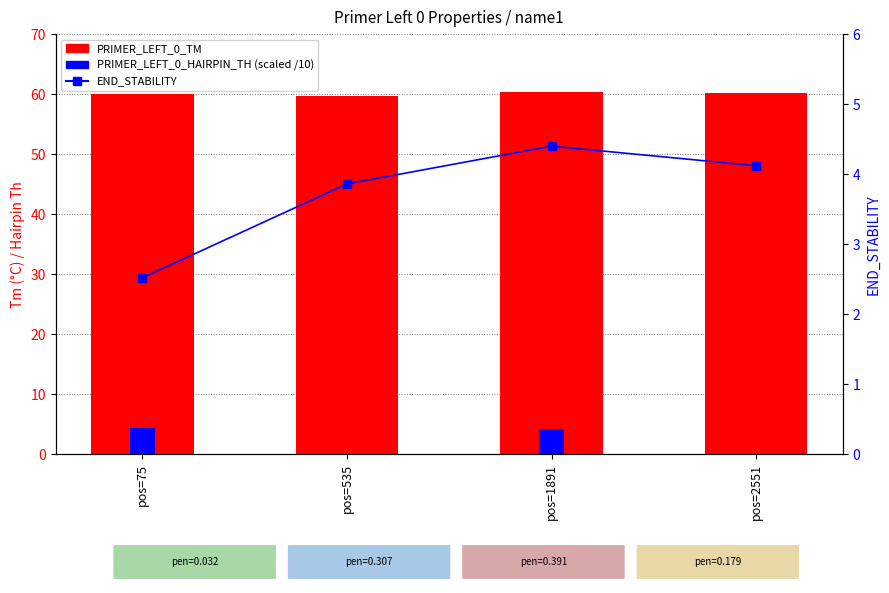

What value does the PRIMER_LEFT_0_TM series have at pos=1891?

60.4